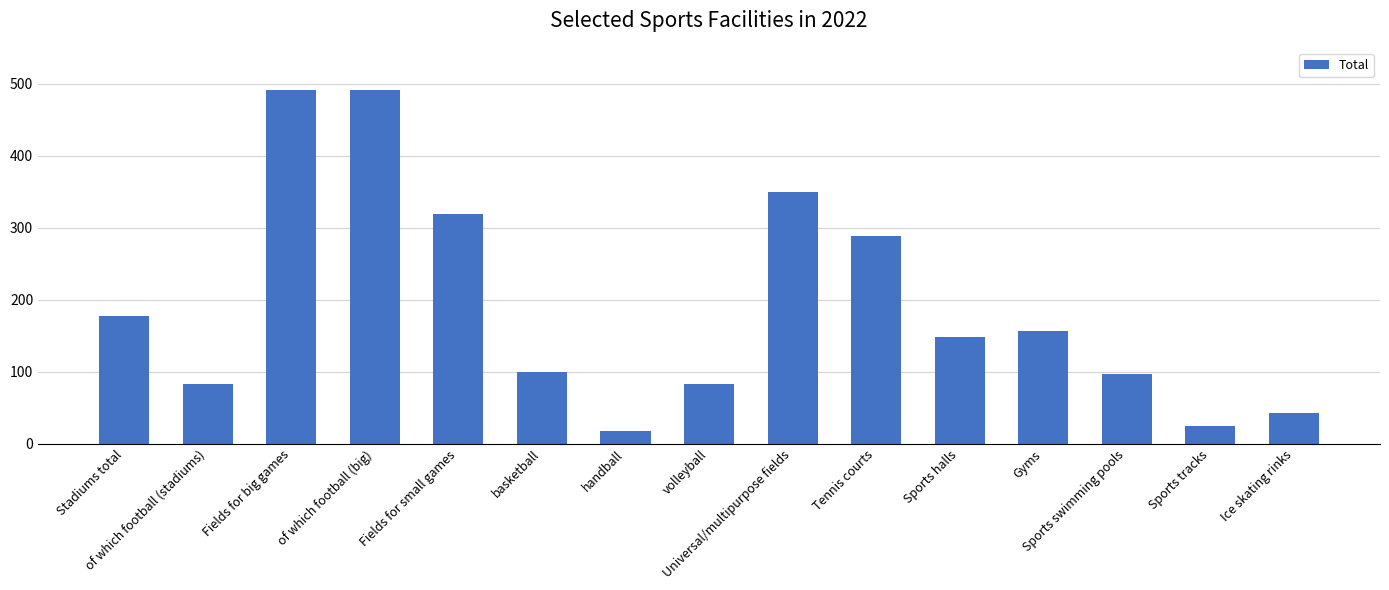

Approximately how many times larger is the value at basketball compared to Universal/multipurpose fields?

0.3